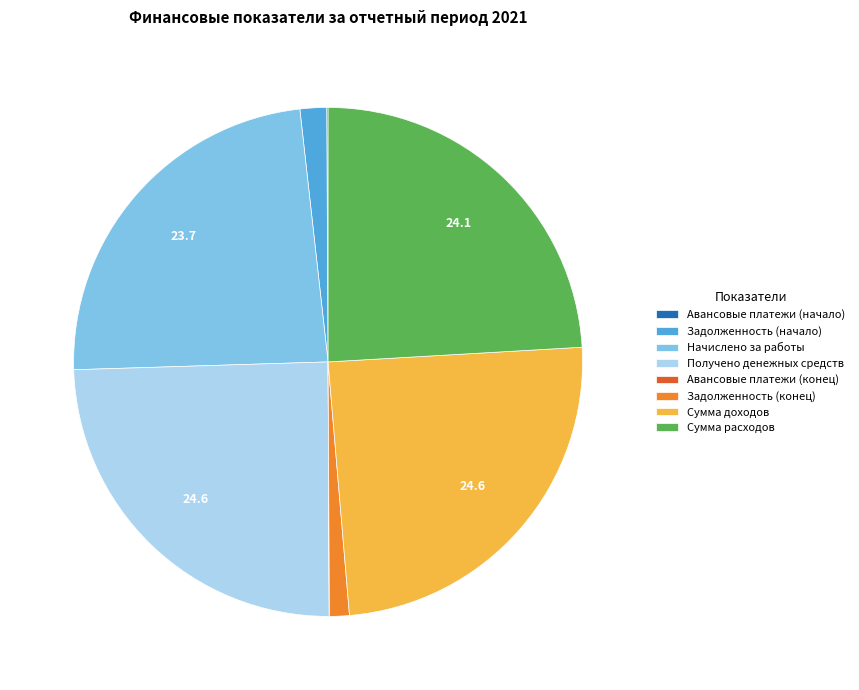

Is Сумма расходов the majority of the pie?

No